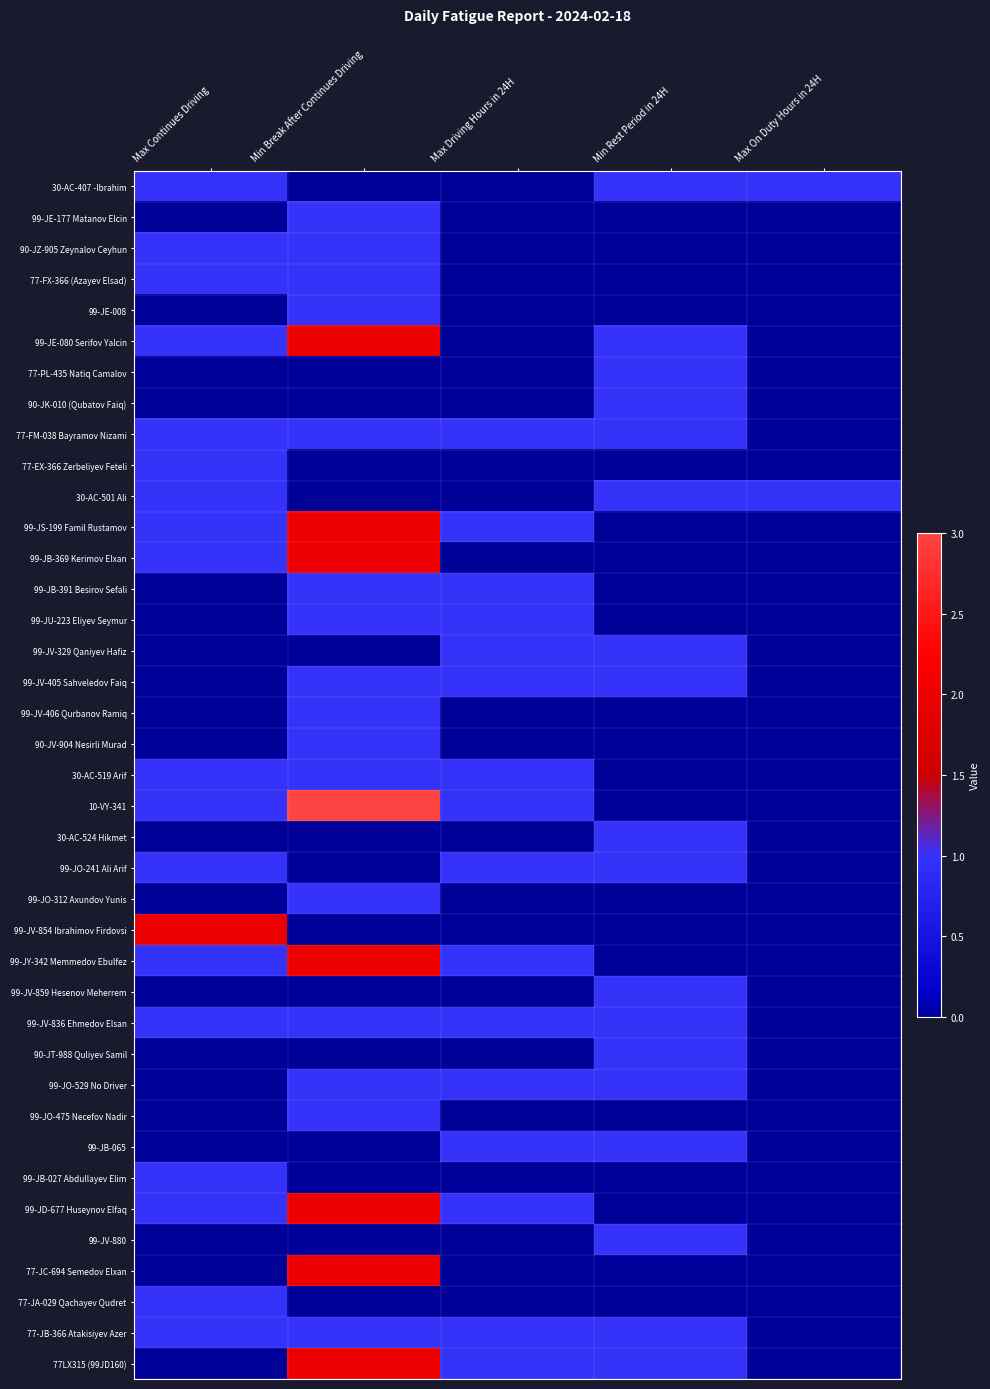

At how many categories does at least one series exceed 2?

1